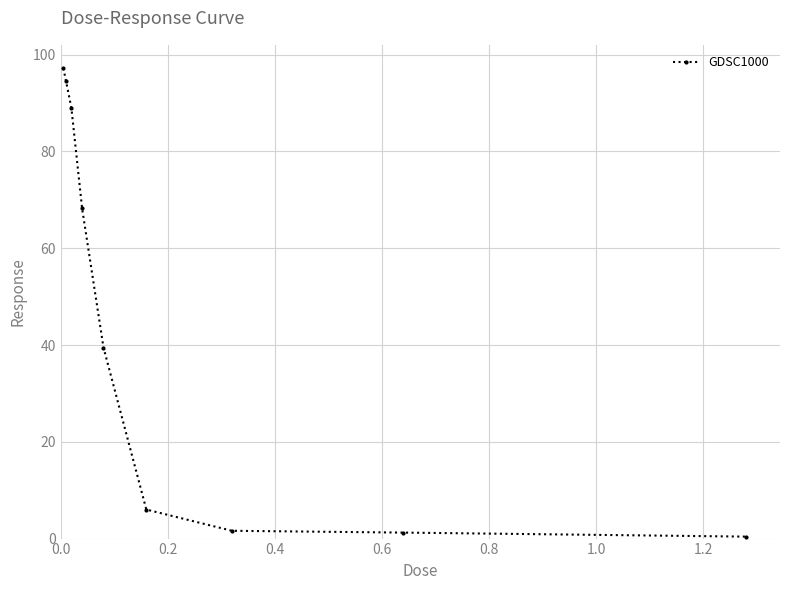

What is the minimum value shown in the chart?

0.4